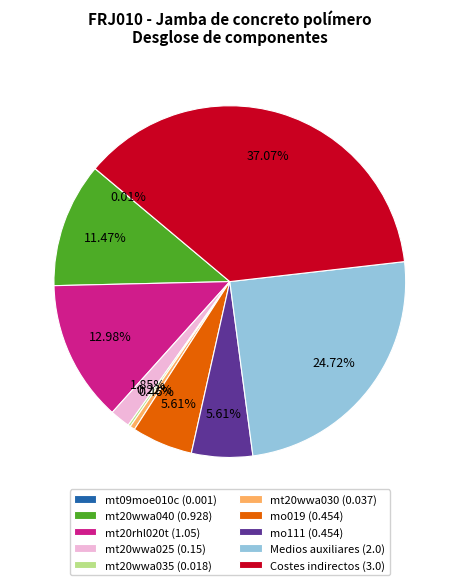

To the nearest percent, what is the average slice percentage?

10%